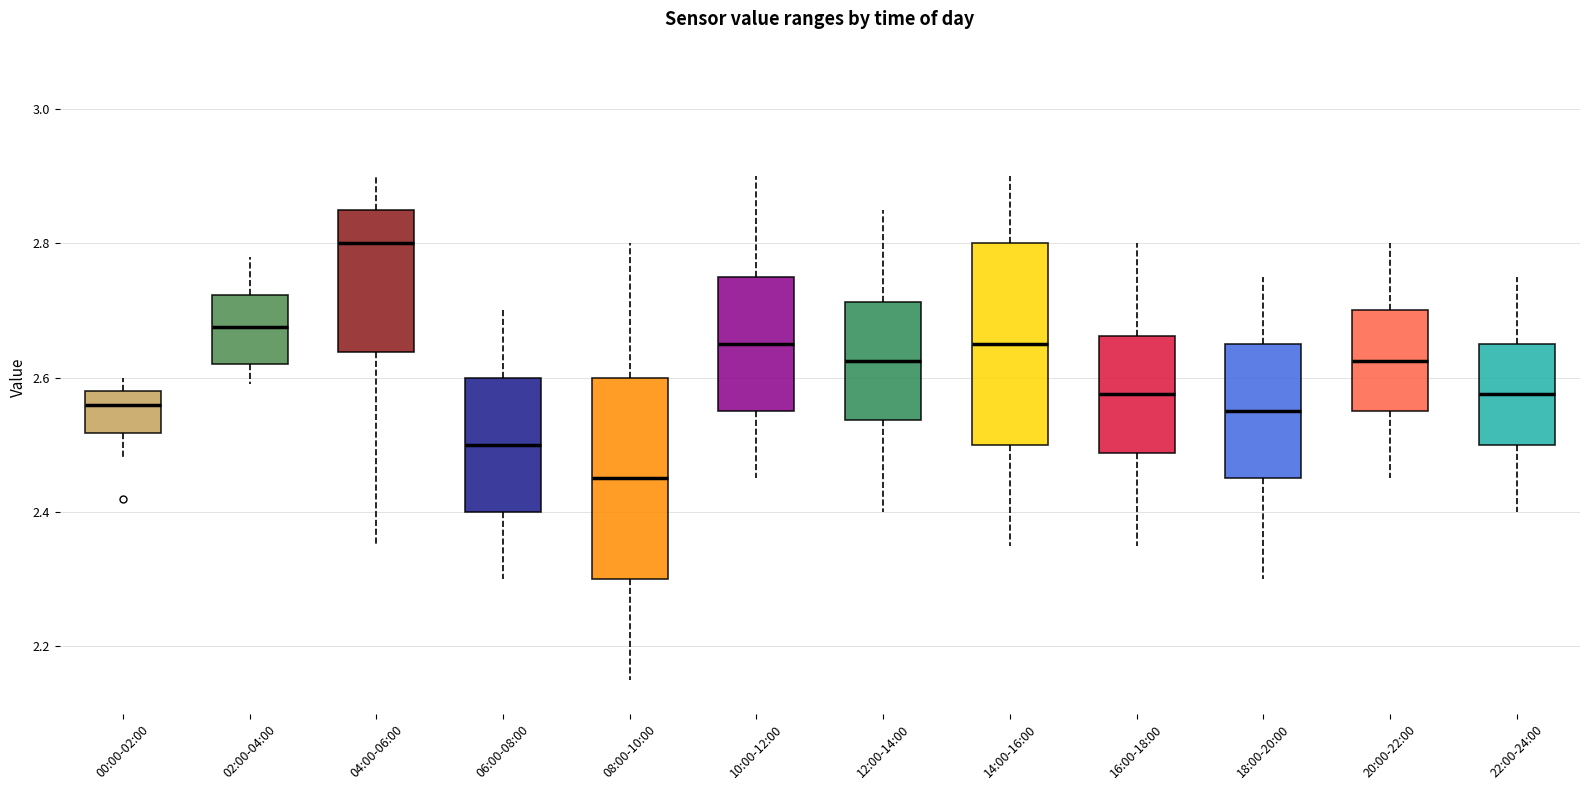

Reading left to right, transcribe this box plot: for each box, give where its median line is, the range the box spans, and where its two whiskers end, as read against the y-axis. The values are not printed on the chart, so give them approximately, as read against the axis.

00:00-02:00: median 2.56, box 2.52 to 2.58, whiskers 2.48 to 2.60
02:00-04:00: median 2.68, box 2.62 to 2.72, whiskers 2.60 to 2.78
04:00-06:00: median 2.80, box 2.64 to 2.86, whiskers 2.36 to 2.90
06:00-08:00: median 2.50, box 2.40 to 2.60, whiskers 2.30 to 2.70
08:00-10:00: median 2.46, box 2.30 to 2.60, whiskers 2.16 to 2.80
10:00-12:00: median 2.66, box 2.56 to 2.76, whiskers 2.46 to 2.90
12:00-14:00: median 2.62, box 2.54 to 2.72, whiskers 2.40 to 2.86
14:00-16:00: median 2.66, box 2.50 to 2.80, whiskers 2.36 to 2.90
16:00-18:00: median 2.58, box 2.48 to 2.66, whiskers 2.36 to 2.80
18:00-20:00: median 2.56, box 2.46 to 2.66, whiskers 2.30 to 2.76
20:00-22:00: median 2.62, box 2.56 to 2.70, whiskers 2.46 to 2.80
22:00-24:00: median 2.58, box 2.50 to 2.66, whiskers 2.40 to 2.76